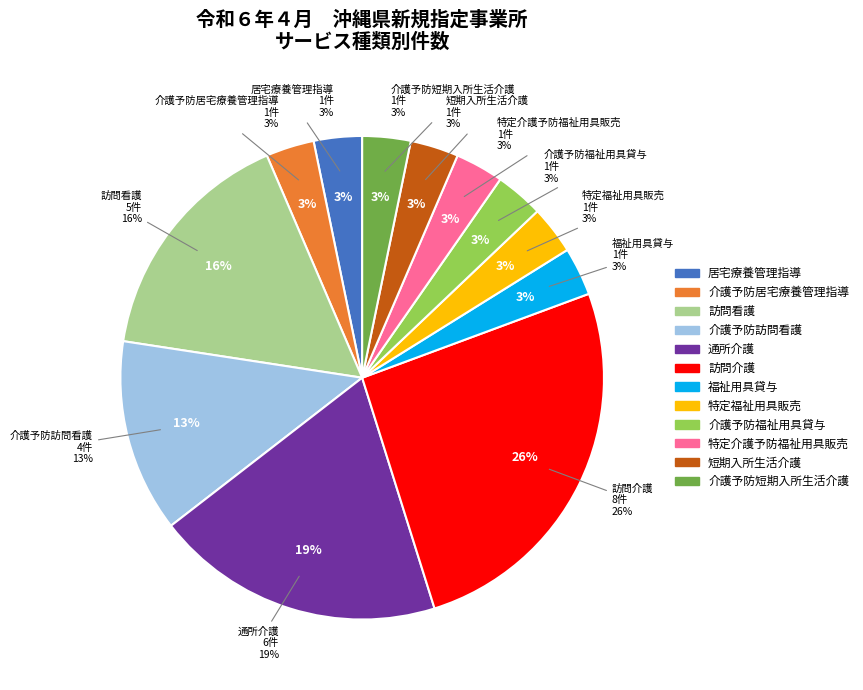

Between 居宅療養管理指導 and 訪問看護, which is larger?

訪問看護